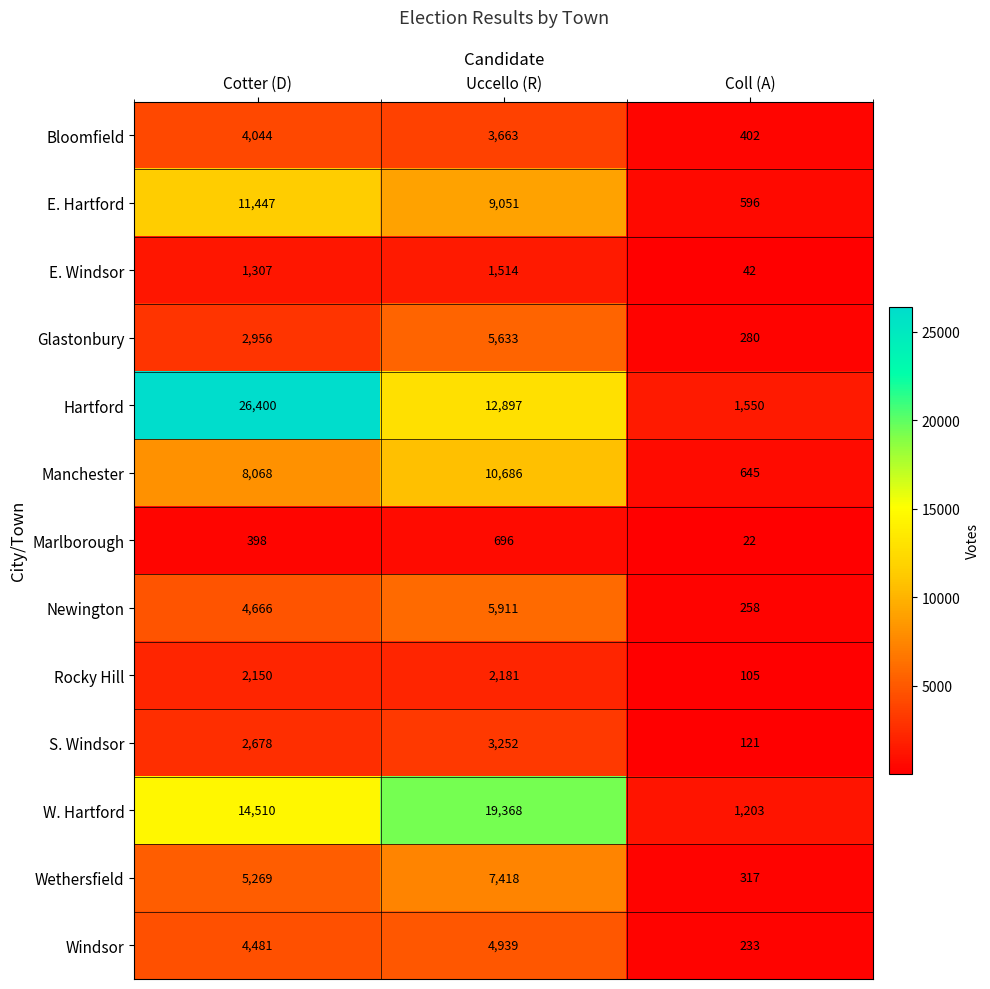

What value does the Manchester series have at Uccello (R), to the nearest 100?

10700